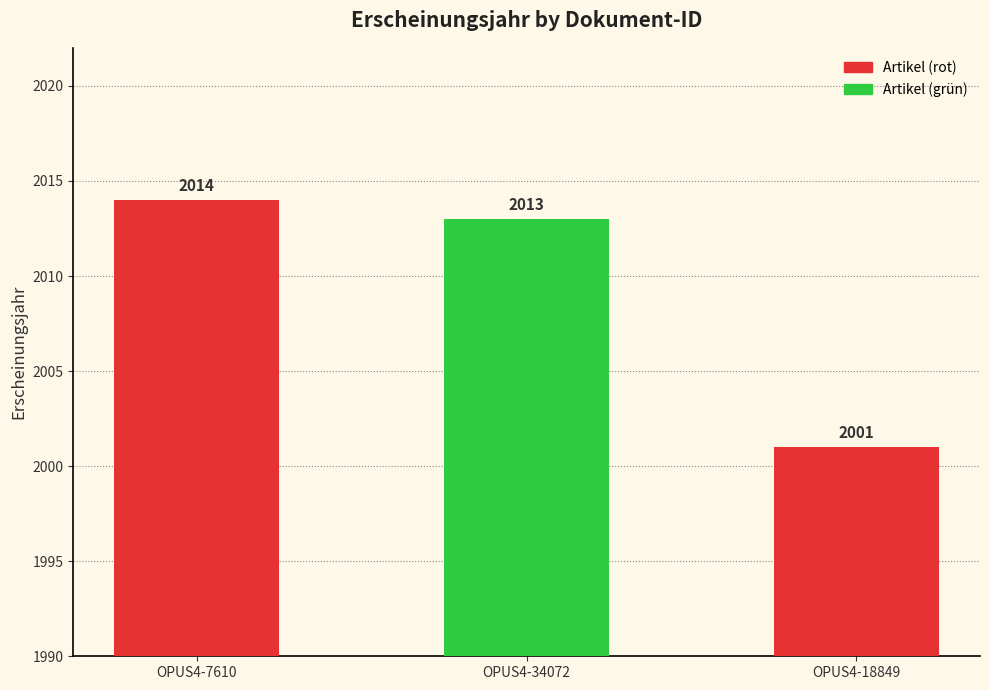

The chart shows a value of 833 at OPUS4-34072. True or false?

False